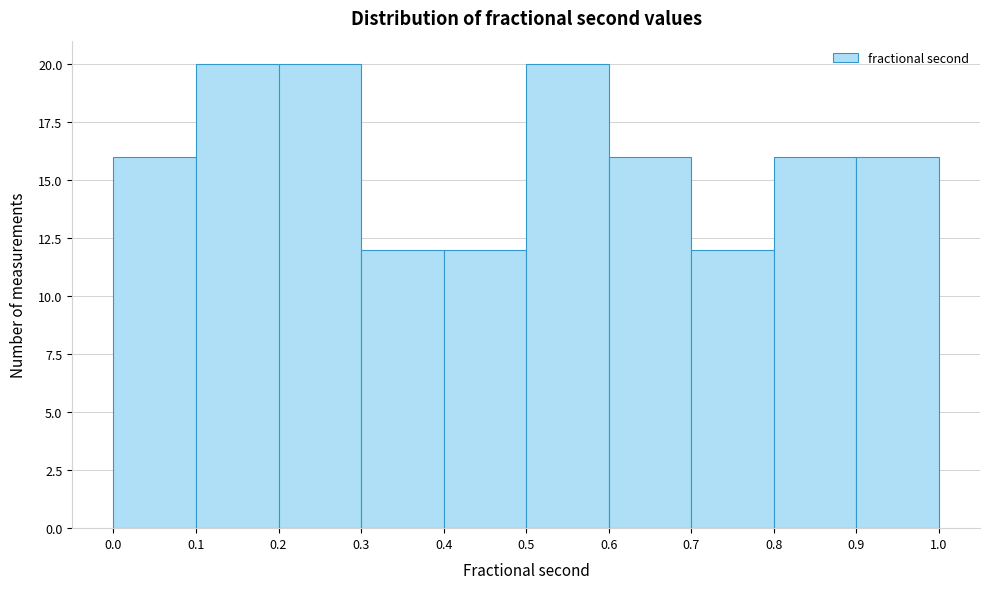

Reading left to right, transcribe this chart: for each bar, give the range it covers on the x-axis and its height. The values are not printed on the chart, so give them approximately, as read against the axis.

0.0 to 0.1: 16
0.1 to 0.2: 20
0.2 to 0.3: 20
0.3 to 0.4: 12
0.4 to 0.5: 12
0.5 to 0.6: 20
0.6 to 0.7: 16
0.7 to 0.8: 12
0.8 to 0.9: 16
0.9 to 1.0: 16